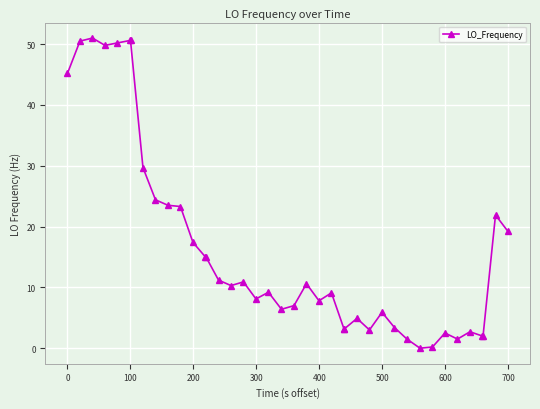

What is the sum of all values?

663.9